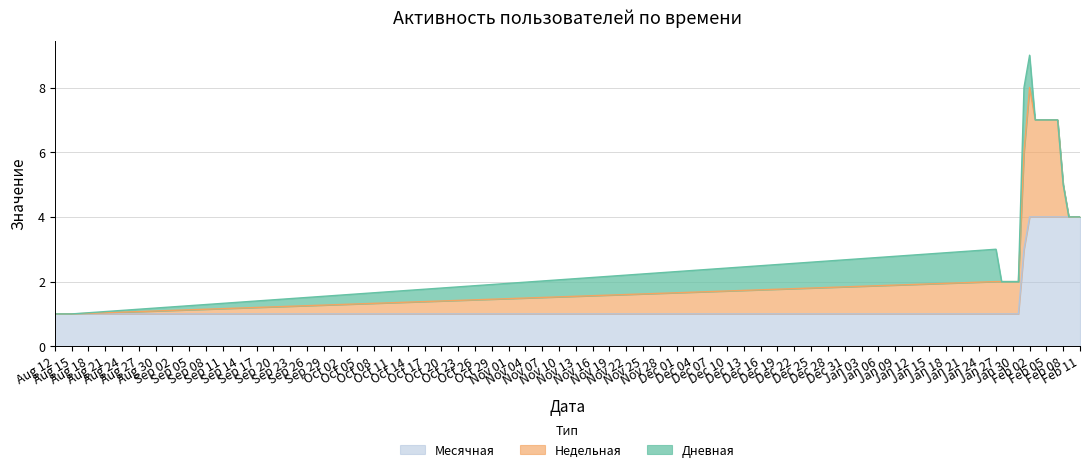

Which has a higher value, 2024-01-30 or 2023-08-13?

2024-01-30